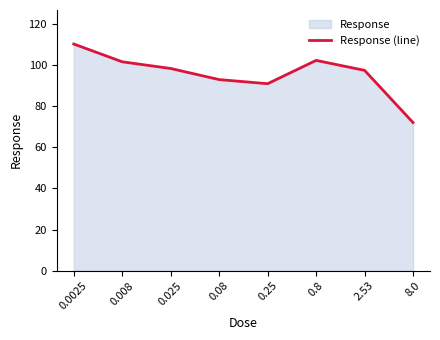

Does the chart have visible grid lines?

No